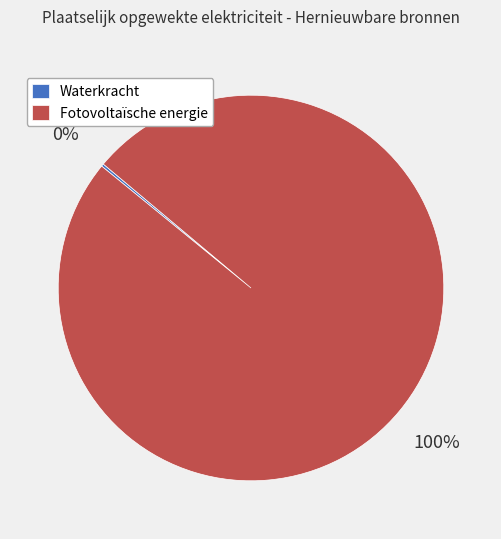

What percentage is the Fotovoltaïsche energie slice, to the nearest percent?

100%